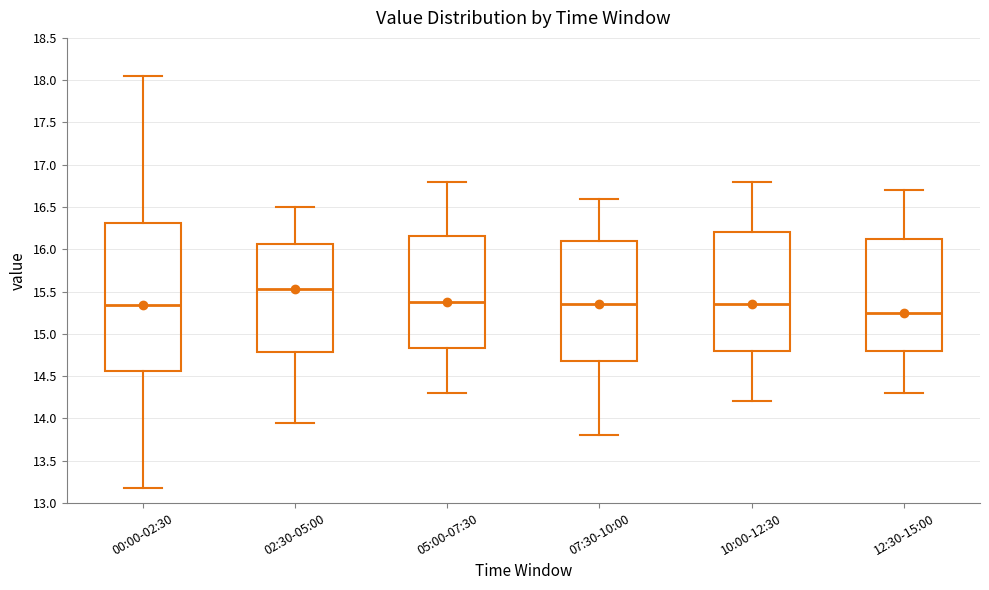

Reading left to right, read every box against the y-axis: the position of its median line, the range the box covers, and the ends of its whiskers. The values are not printed on the chart, so give them approximately, as read against the axis.

00:00-02:30: median 15.35, box 14.55 to 16.30, whiskers 13.20 to 18.05
02:30-05:00: median 15.55, box 14.80 to 16.05, whiskers 13.95 to 16.50
05:00-07:30: median 15.40, box 14.85 to 16.15, whiskers 14.30 to 16.80
07:30-10:00: median 15.35, box 14.70 to 16.10, whiskers 13.80 to 16.60
10:00-12:30: median 15.35, box 14.80 to 16.20, whiskers 14.20 to 16.80
12:30-15:00: median 15.25, box 14.80 to 16.15, whiskers 14.30 to 16.70